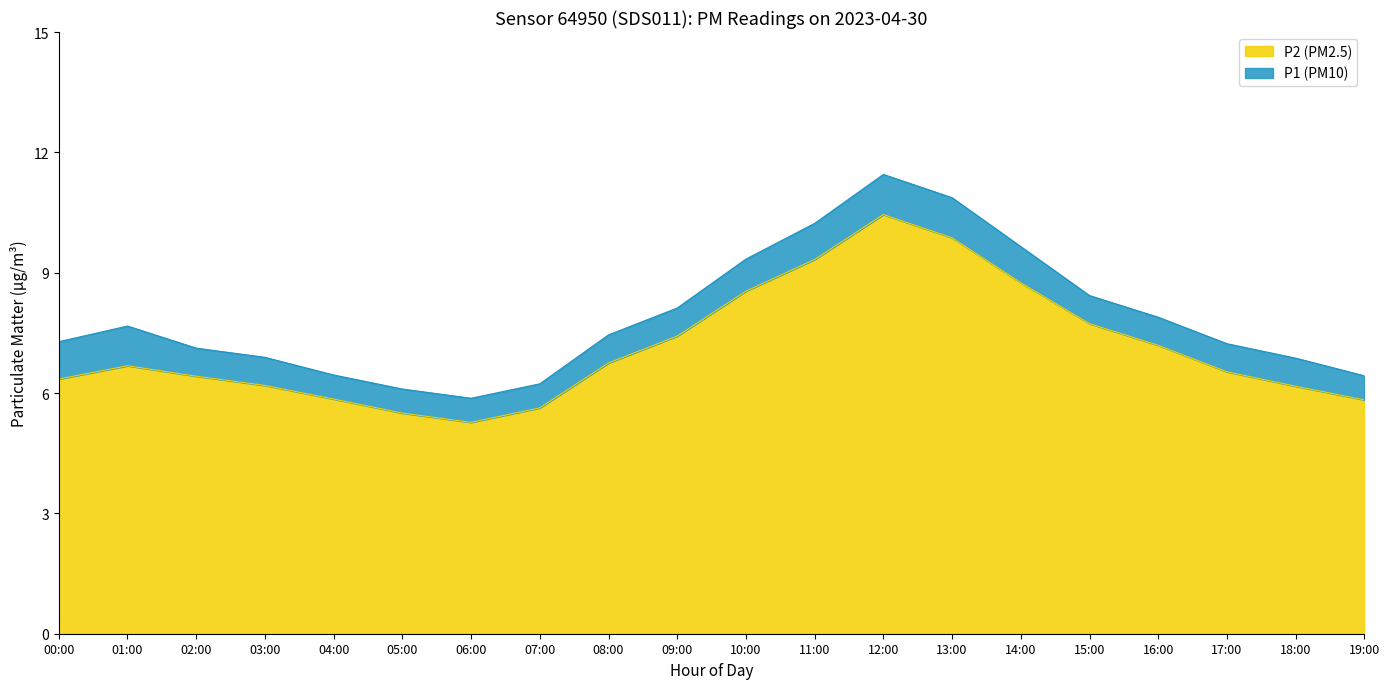

What is the total value across all series at 18:00?

6.9